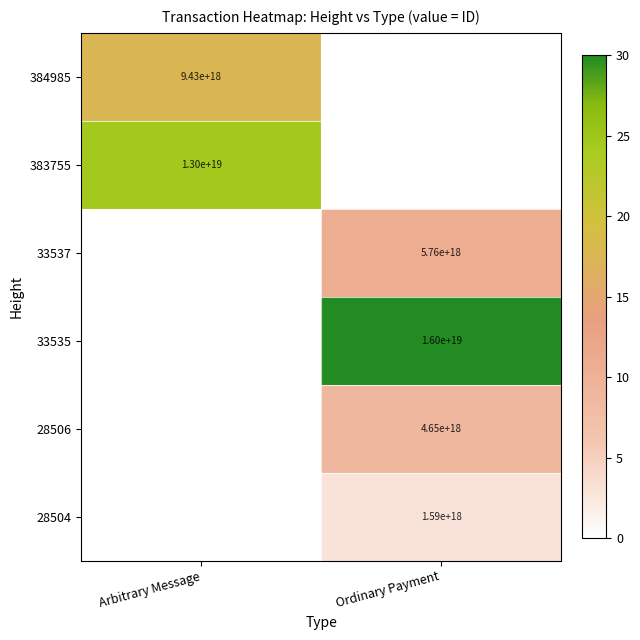

Is the value of 384985 at Arbitrary Message greater than the value of 28504 at Ordinary Payment?

Yes